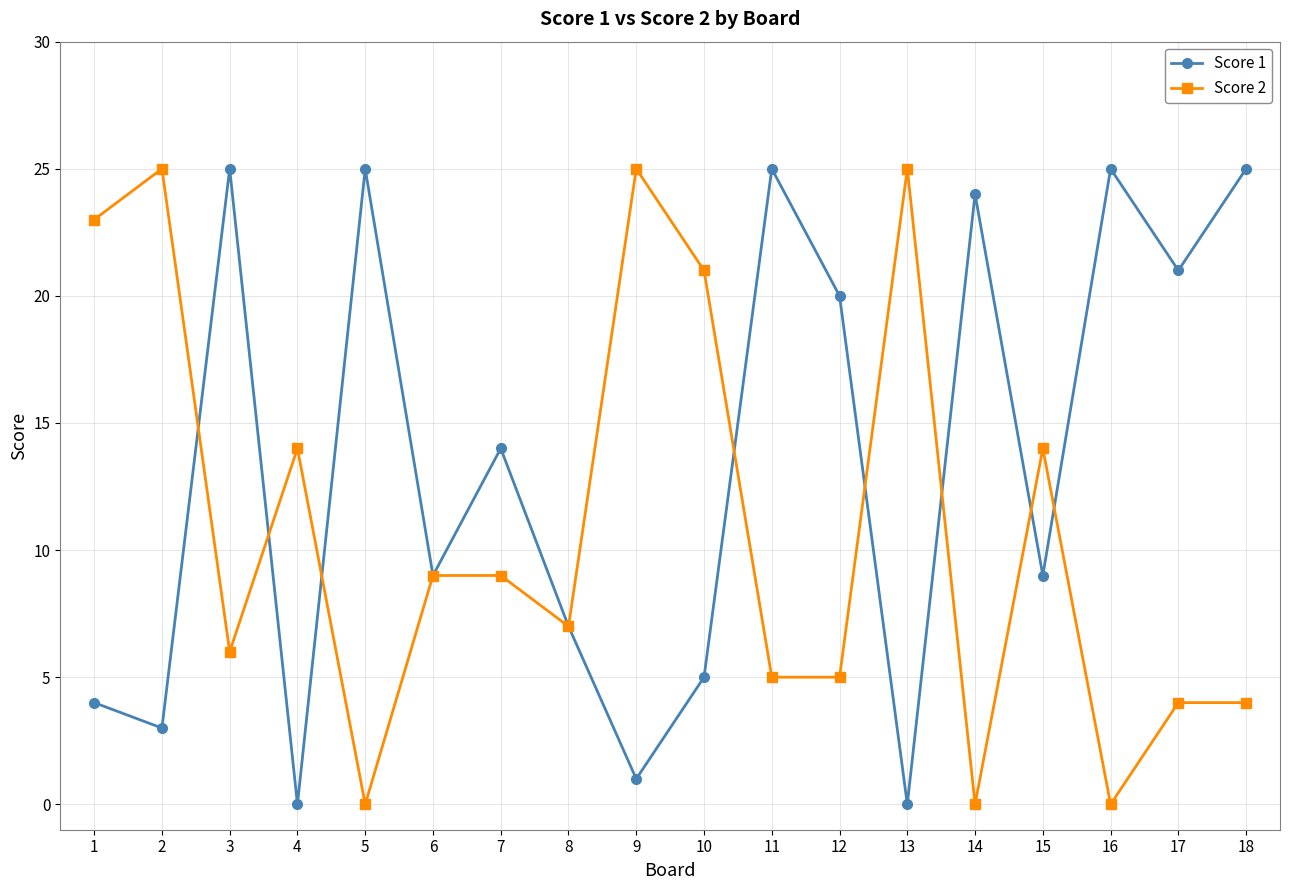

What is the value of the Score 2 point at the 6th from the left?

9